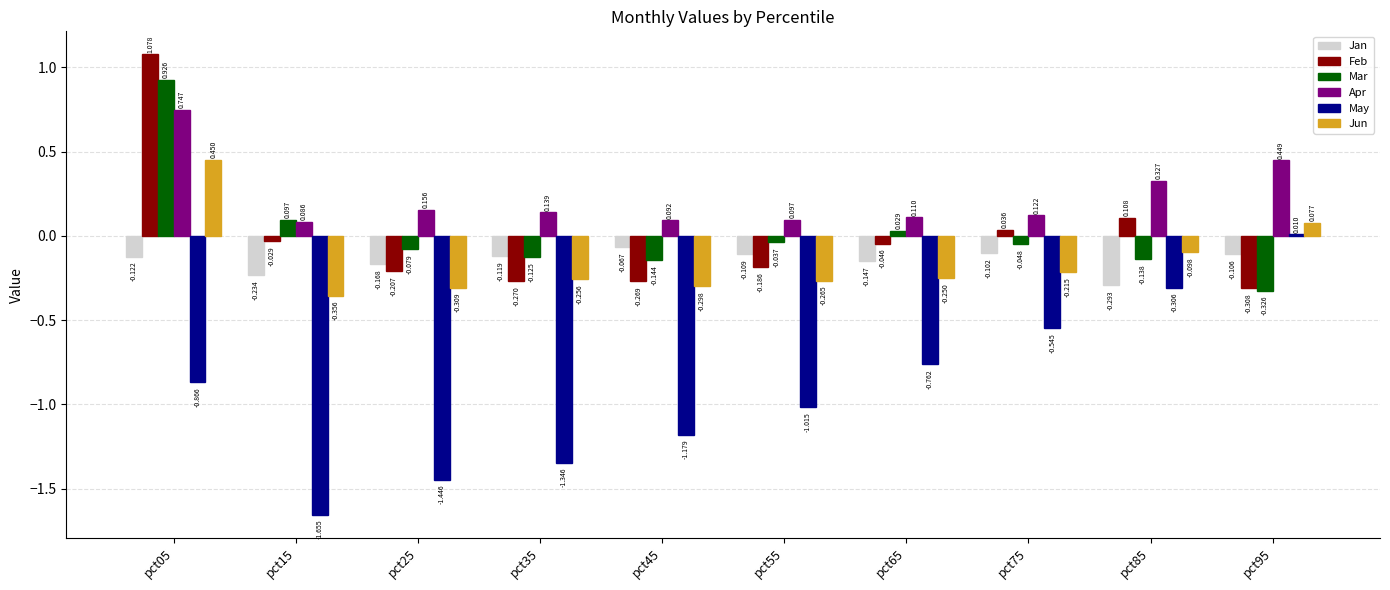

Which series has the widest spread of values?

May